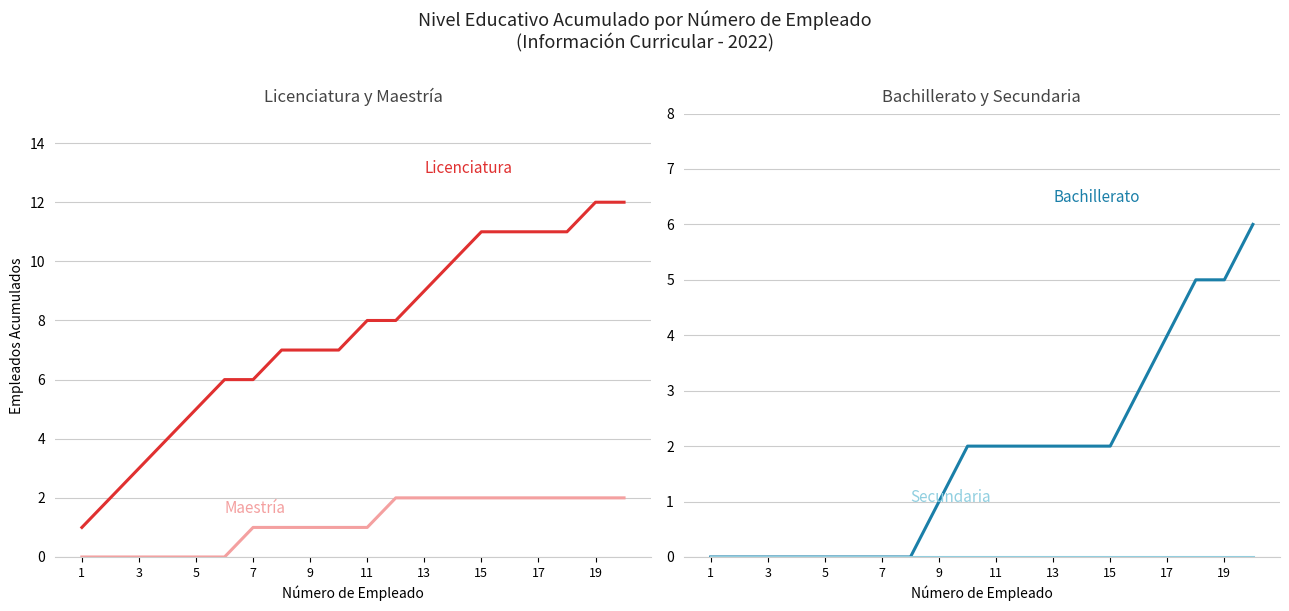

True or false: Secundaria and Licenciatura intersect in this chart.

False